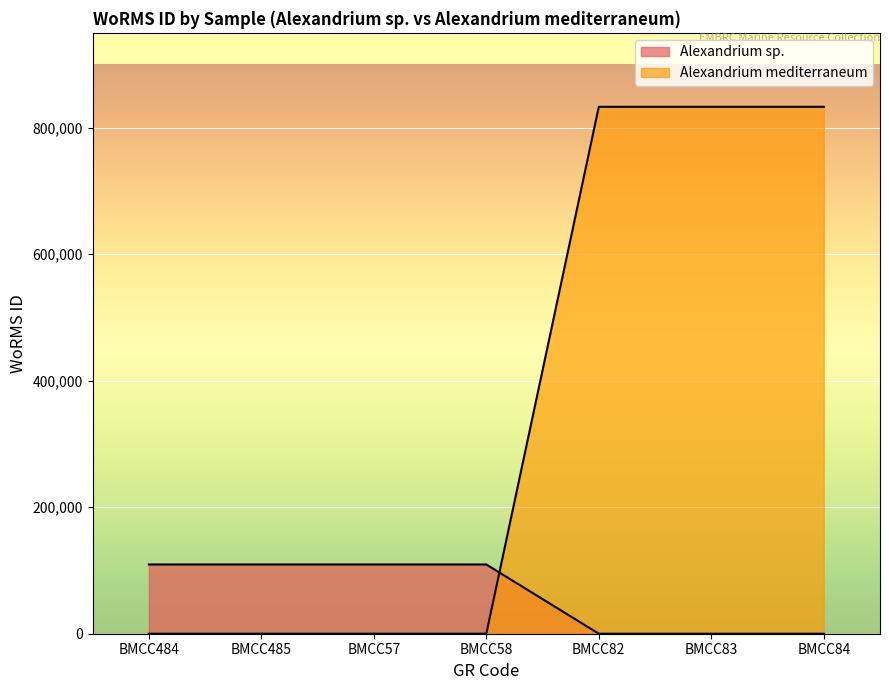

Which series has the largest total across all categories?

Alexandrium mediterraneum